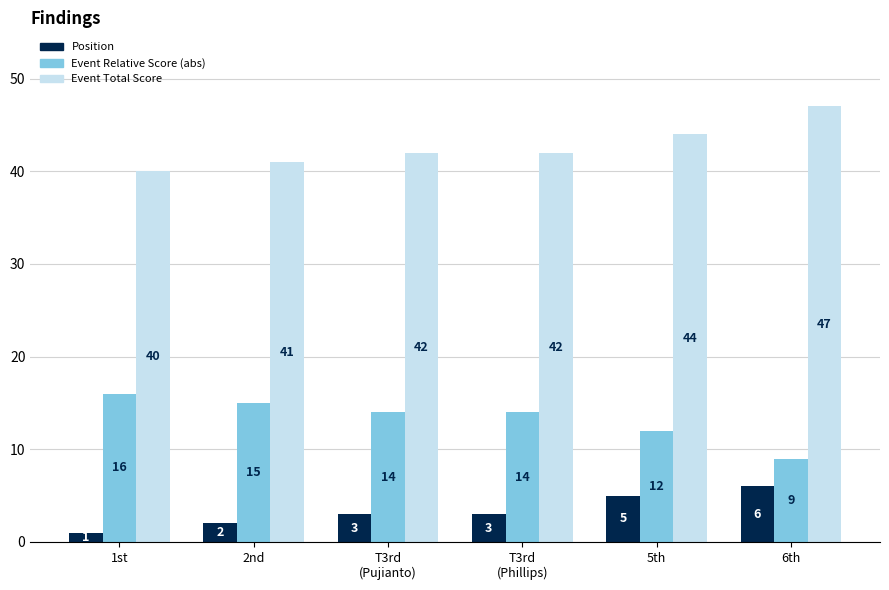

How many data points does each series have?

6